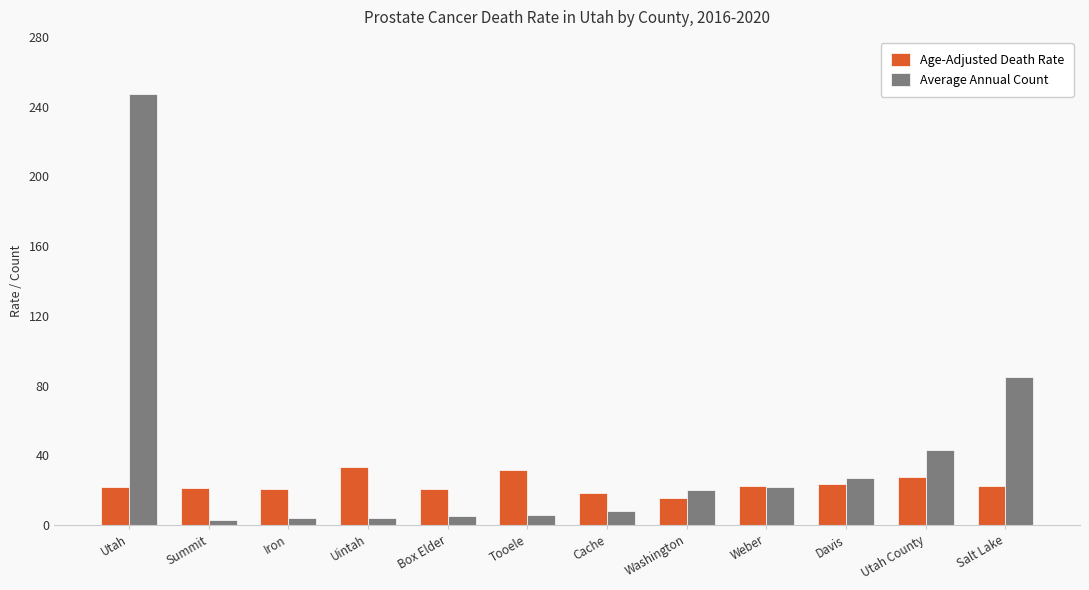

At which label is Average Annual Count closest to 125?

Salt Lake